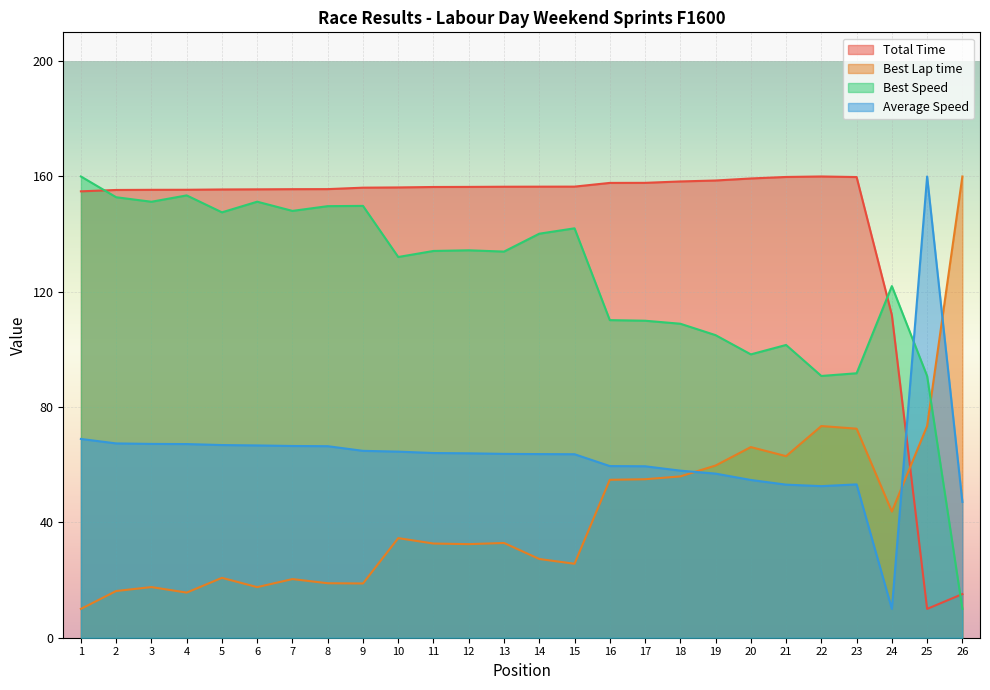

What is the greatest value displayed?

160.0